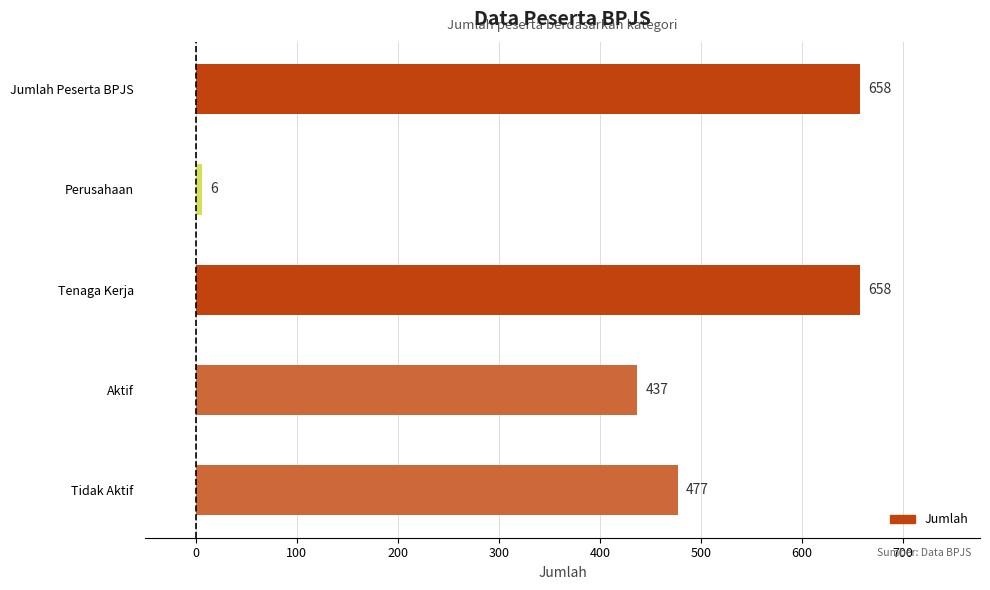

How many values are below 477?

2